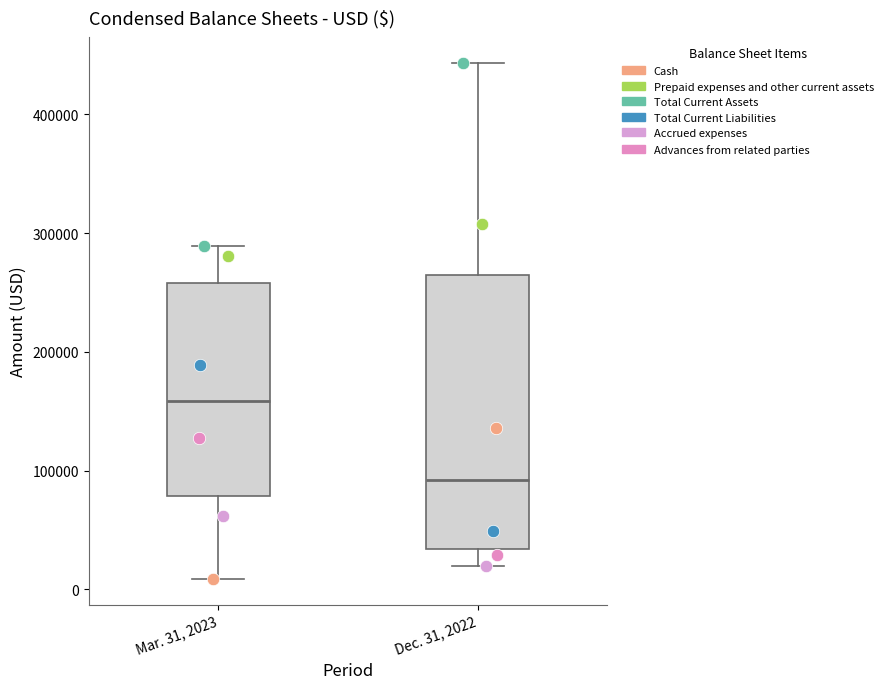

Which box's median line is the lowest?

Dec. 31, 2022